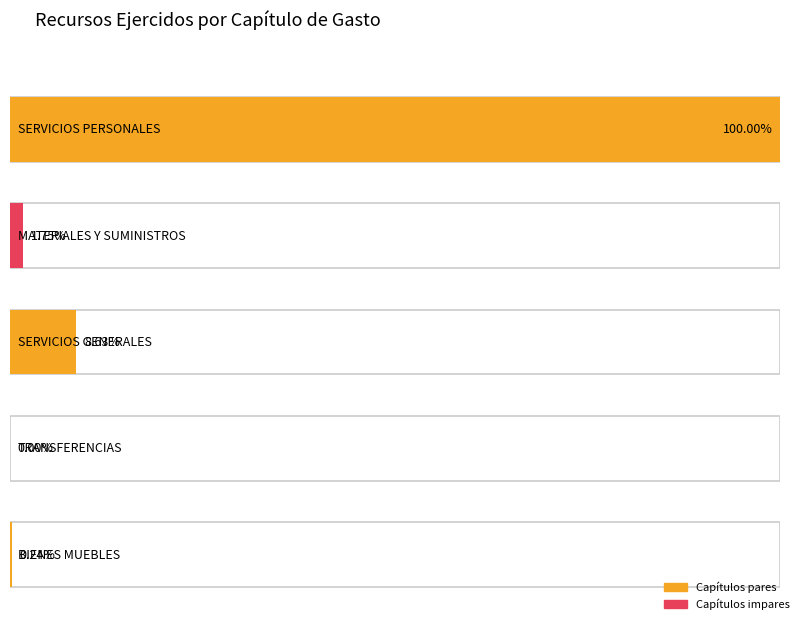

How many categories are shown in the chart?

5